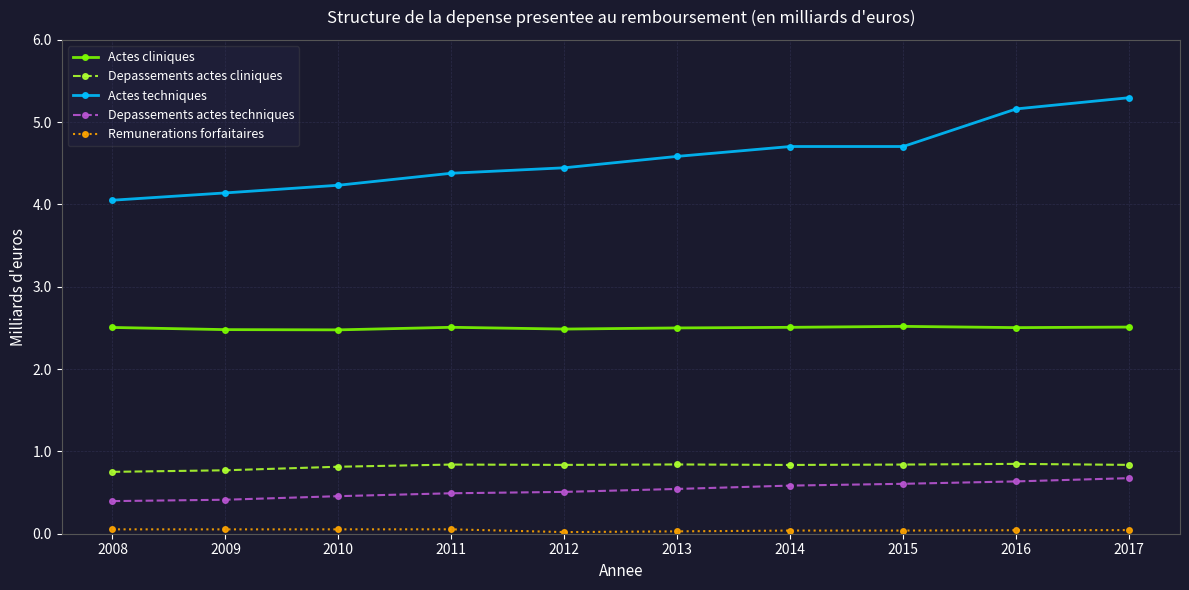

Is this an area chart (filled region under the line)?

No